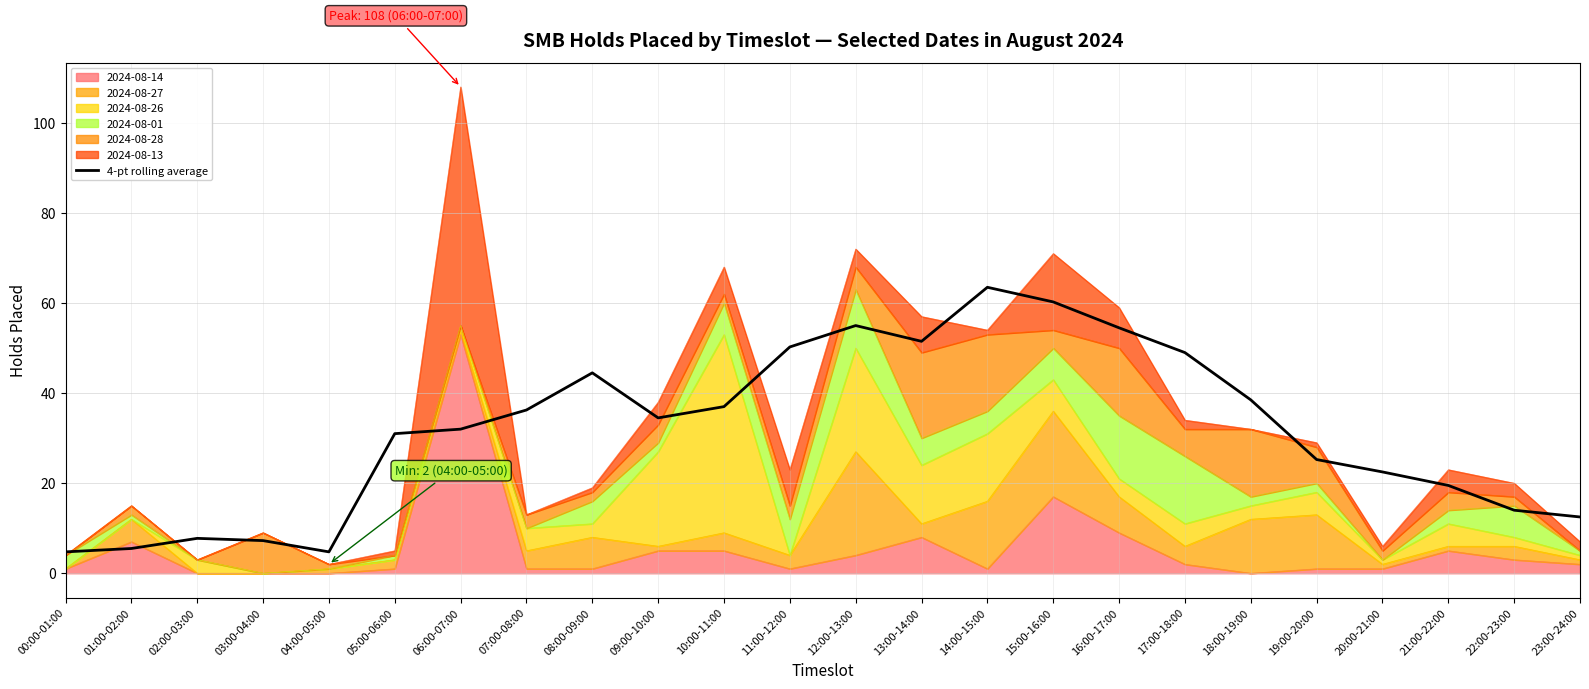

Does the chart display data point markers on the line(s)?

No